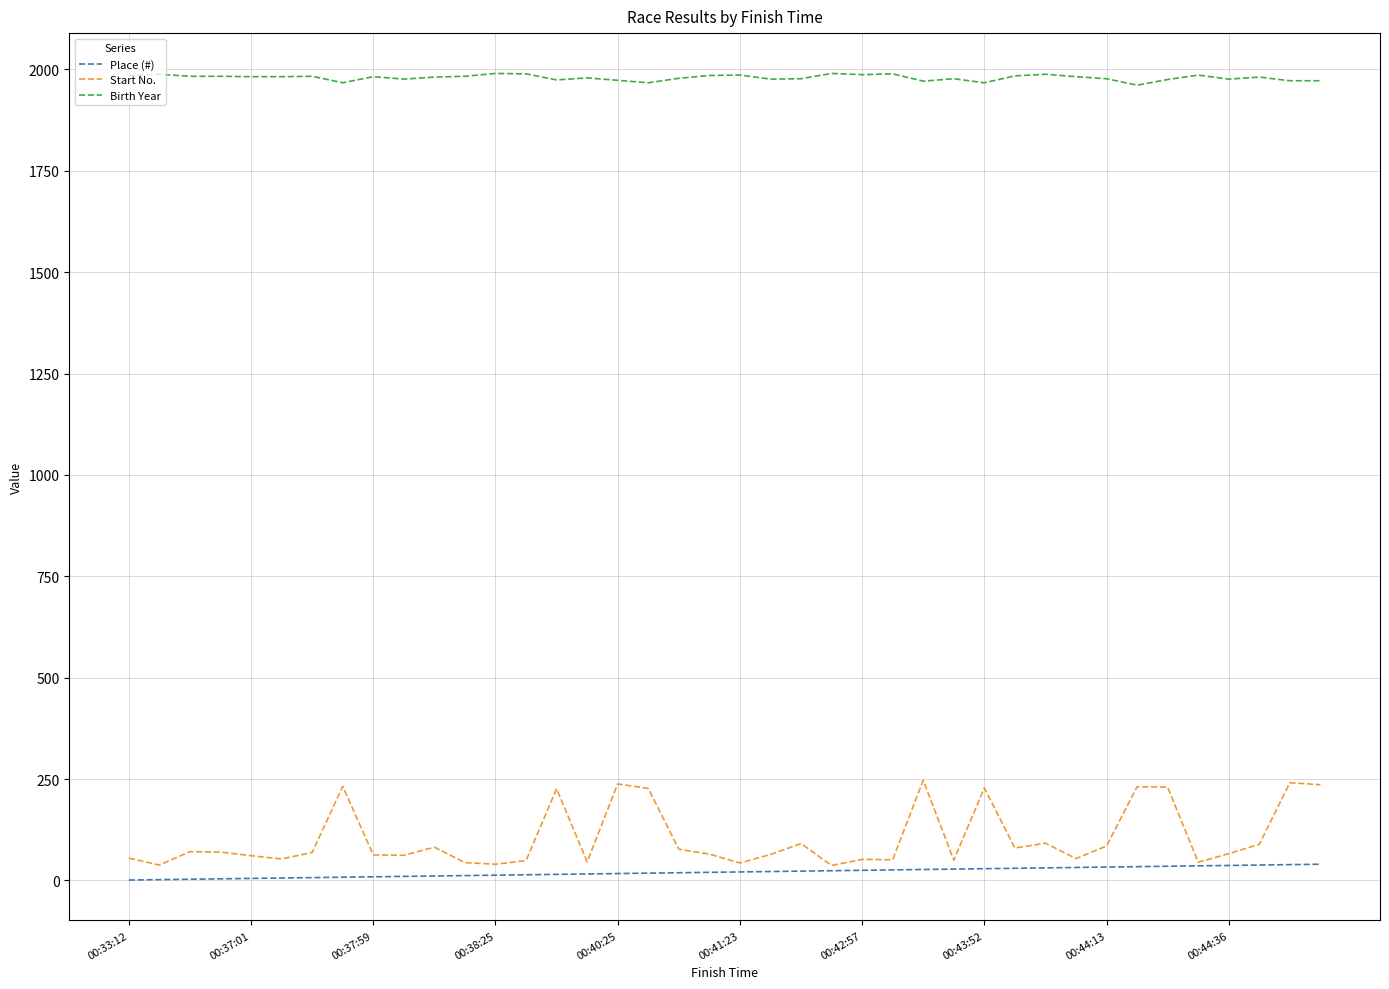

List the series in order of their peak value, lowest first.

Place (#), Start No., Birth Year